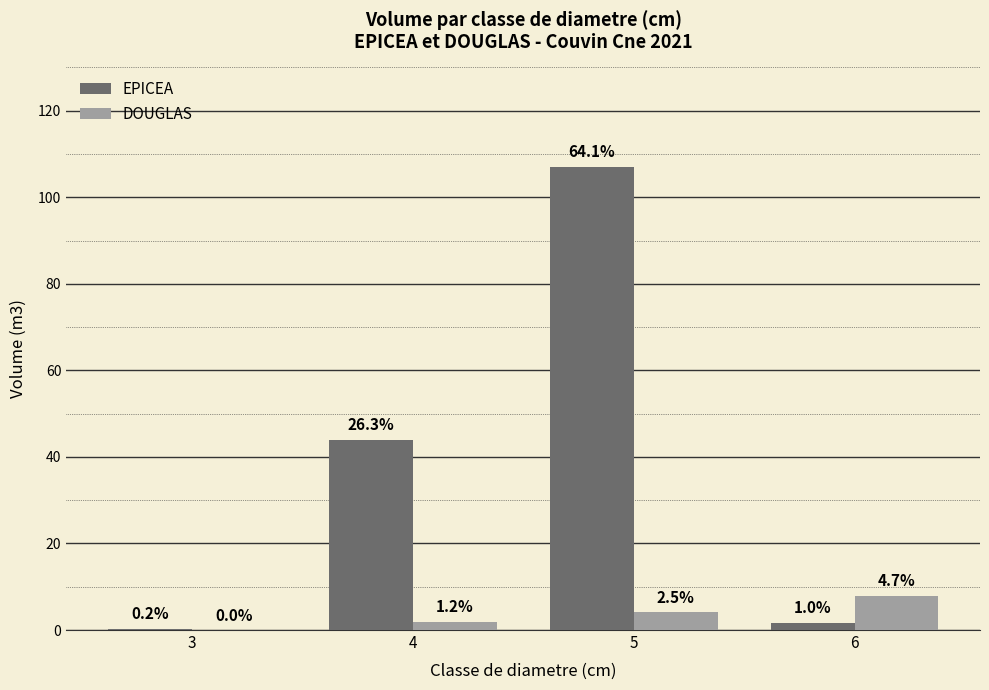

Rank the categories by DOUGLAS value from highest to lowest.

6, 5, 4, 3